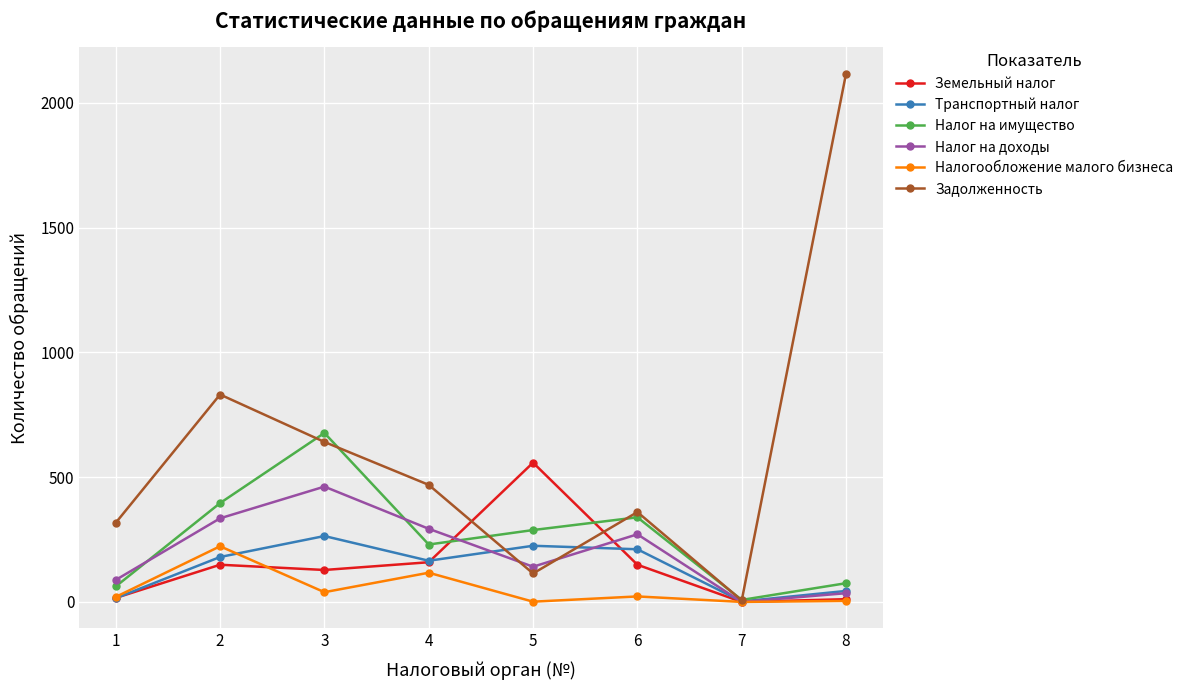

Which series has the largest total across all categories?

Задолженность